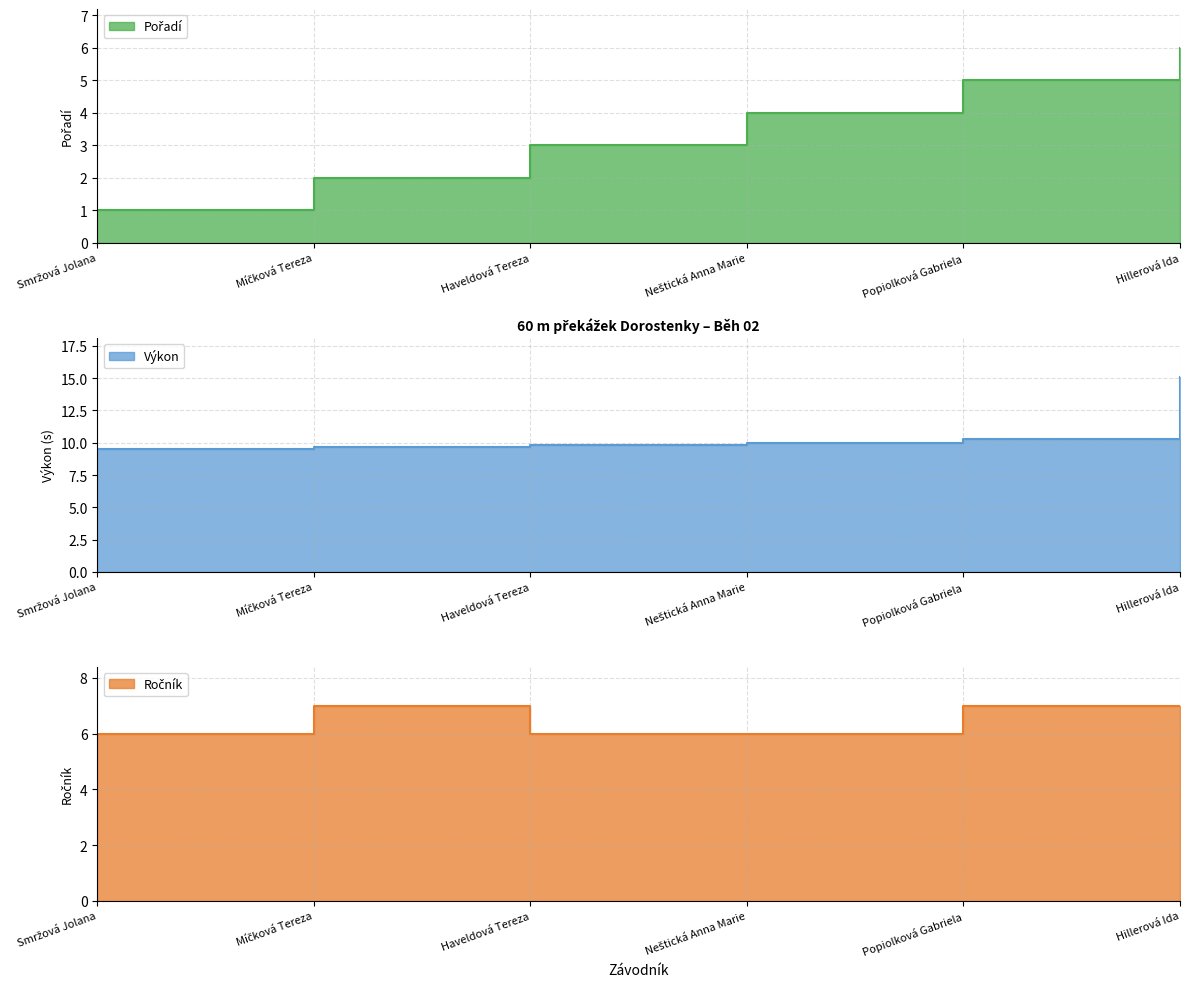

Rank the series by their average value, from highest to lowest.

Výkon, Ročník, Pořadí